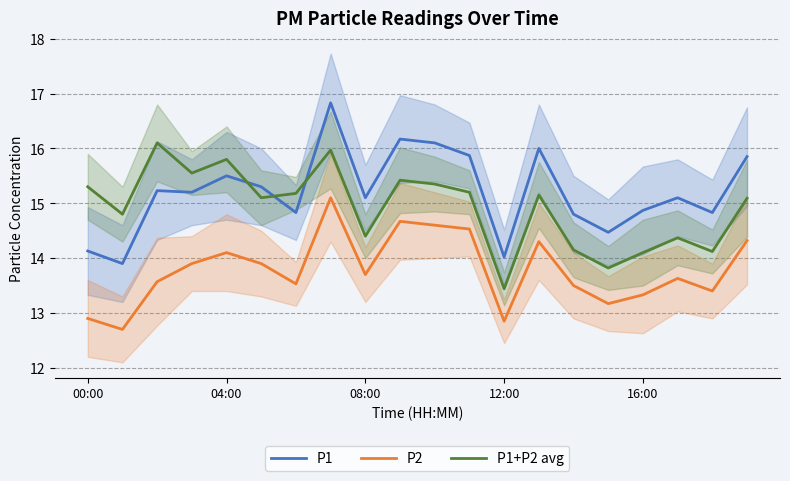

True or false: P2 and P1+P2 avg intersect in this chart.

False